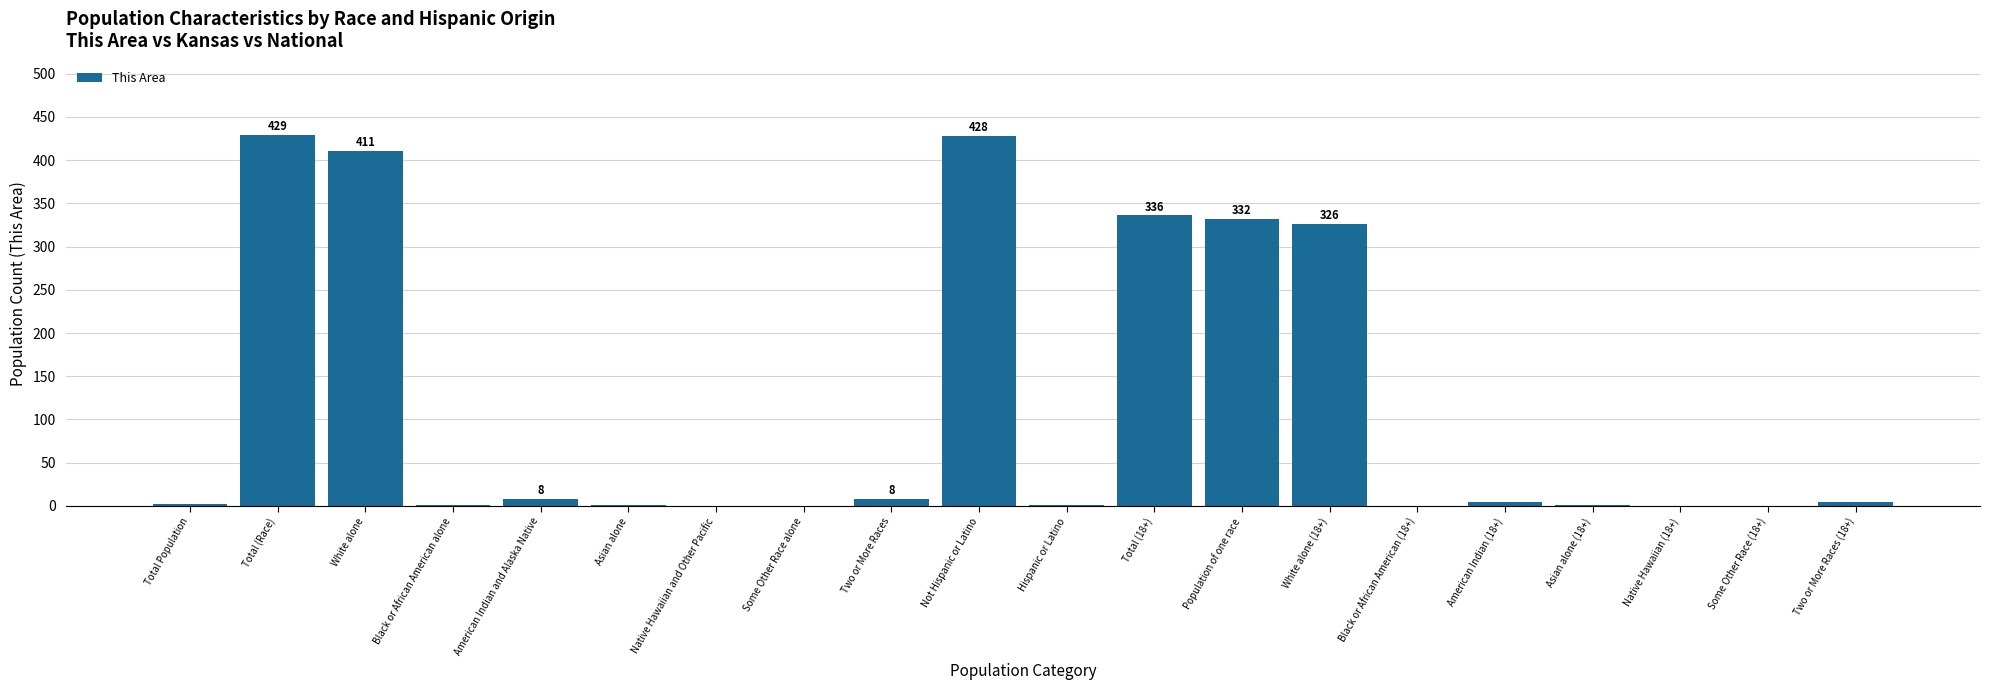

Which has a higher value, Total (Race) or Black or African American (18+)?

Total (Race)